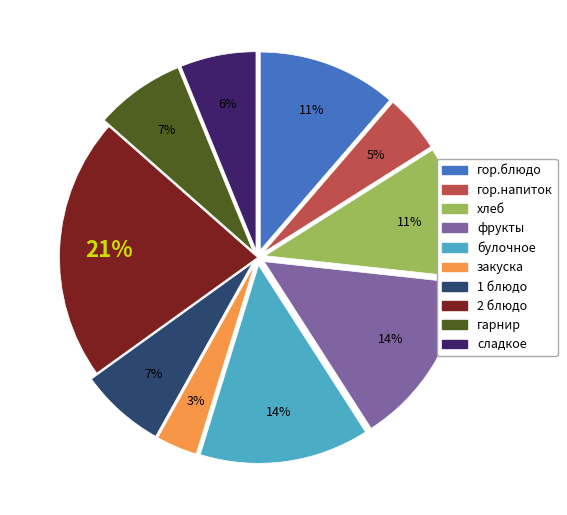

Approximately how many times larger is the value at 1 блюдо compared to булочное?

0.5